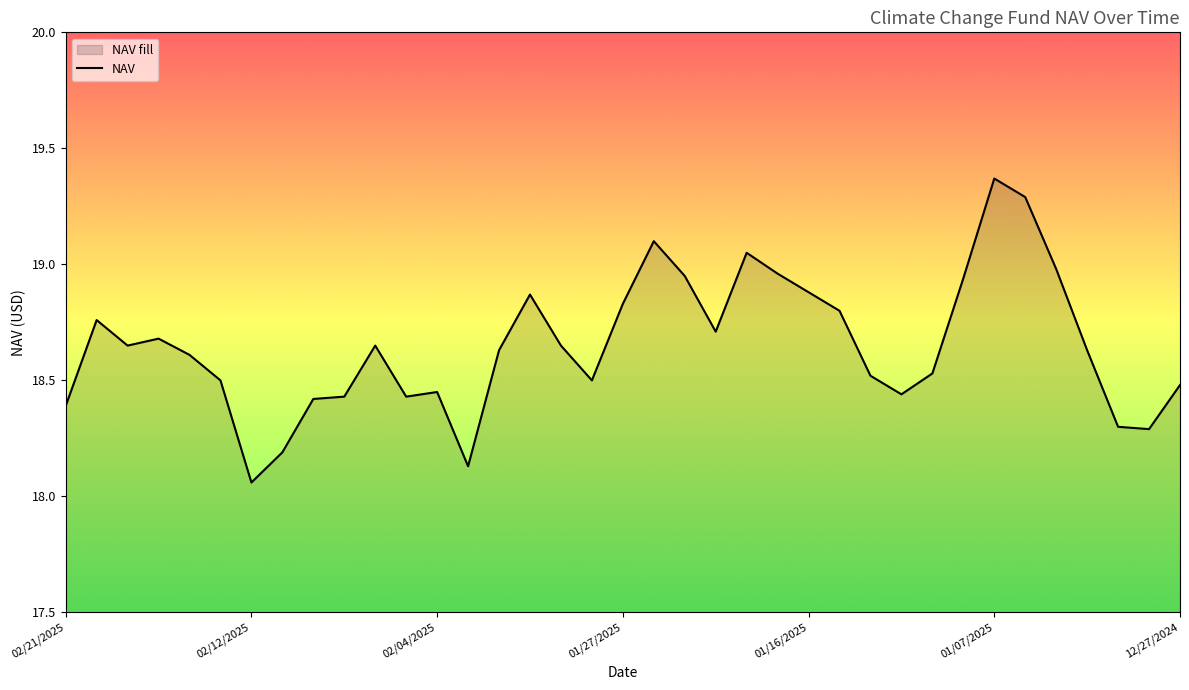

True or false: the data shows 6.3 at 02/04/2025.

False